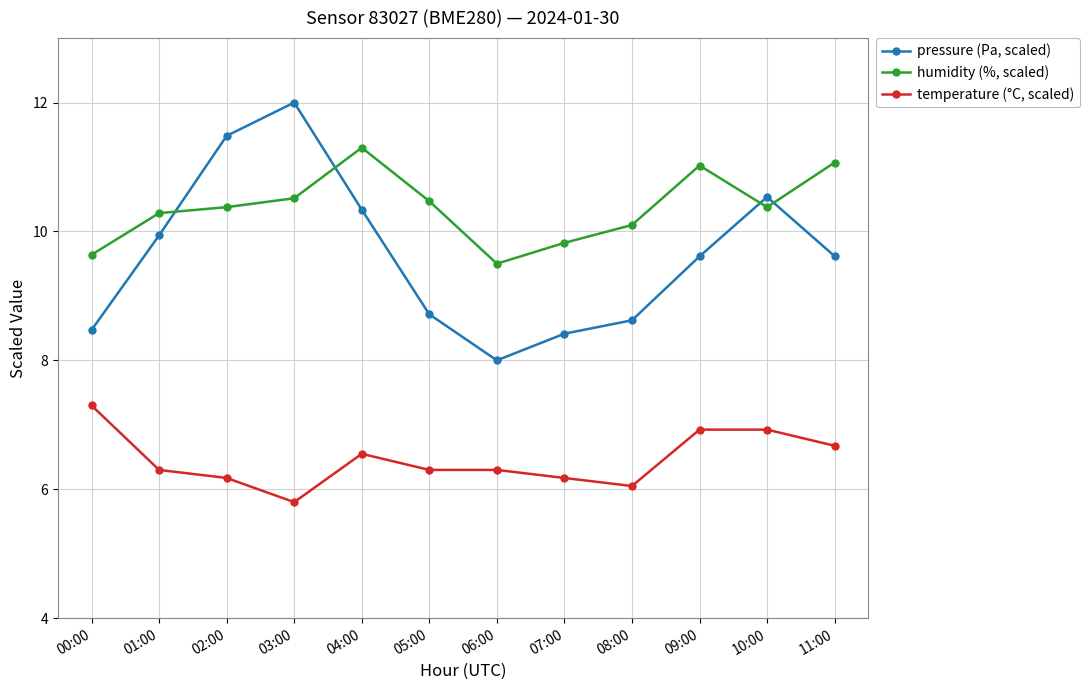

At 09:00, list the series in order from smallest to largest.

temperature (°C, scaled), pressure (Pa, scaled), humidity (%, scaled)